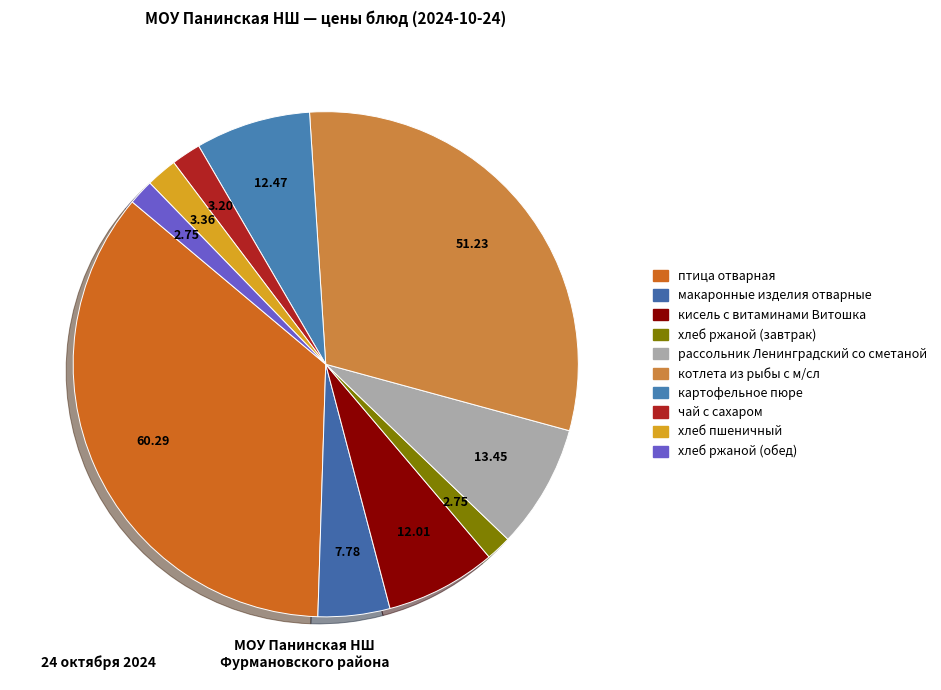

Do хлеб ржаной (обед) and чай с сахаром together represent more than half of the pie?

No